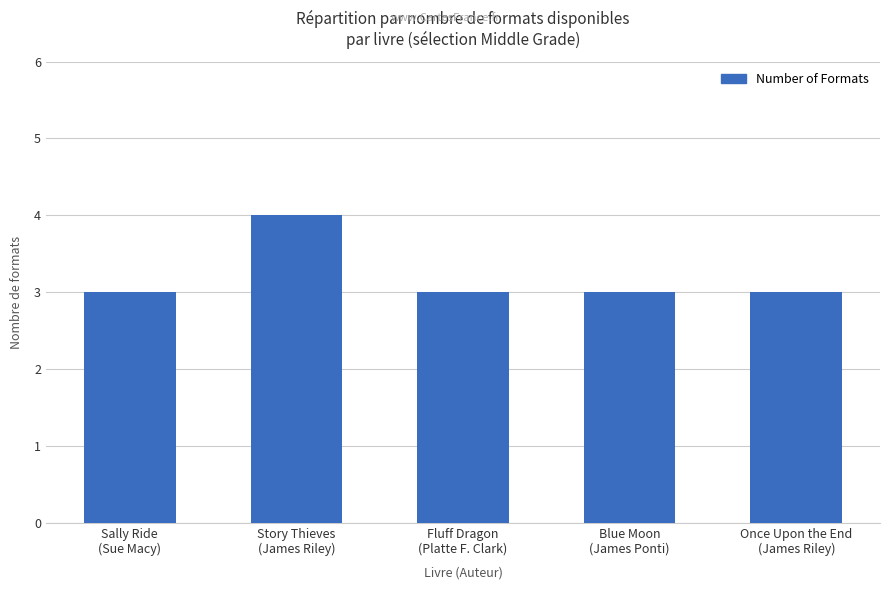

What is the change in value from Sally Ride
(Sue Macy) to Story Thieves
(James Riley)?

+1